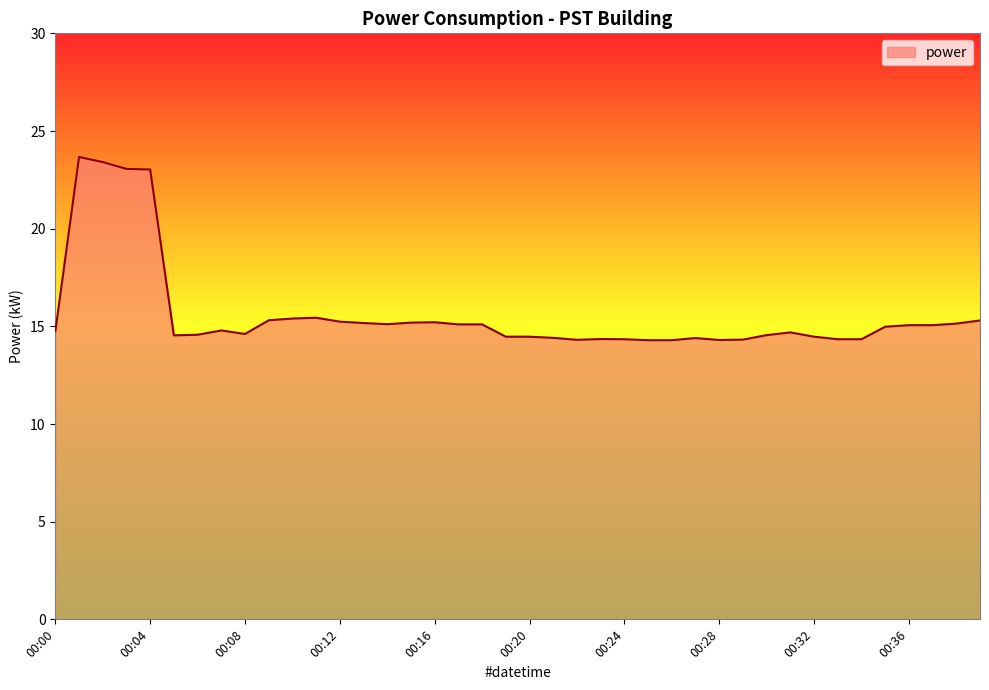

What is the difference between the maximum and minimum values?

9.4